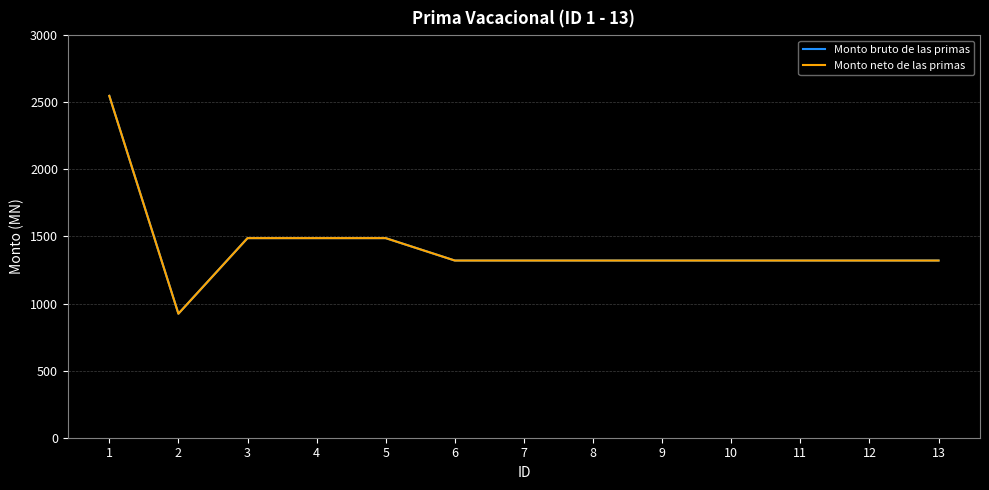

What is the sum of the Monto neto de las primas values at 8 and 9?

2640.8